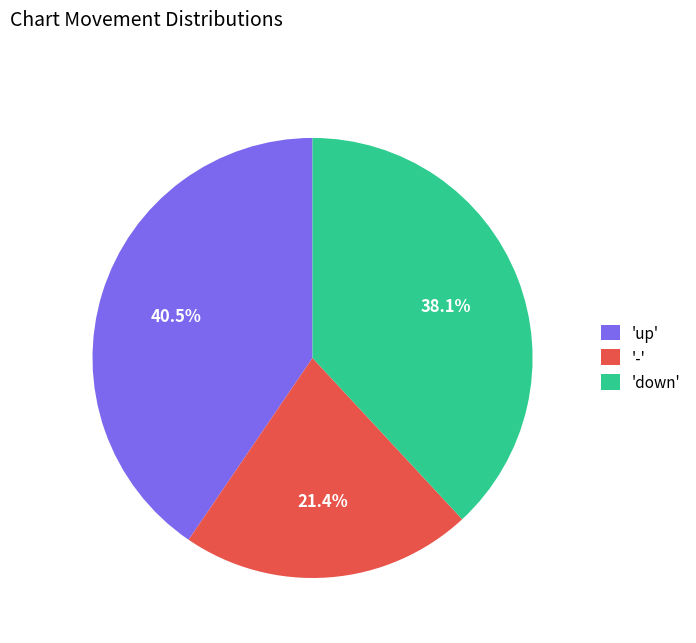

Which category has the biggest portion of the pie?

'up'